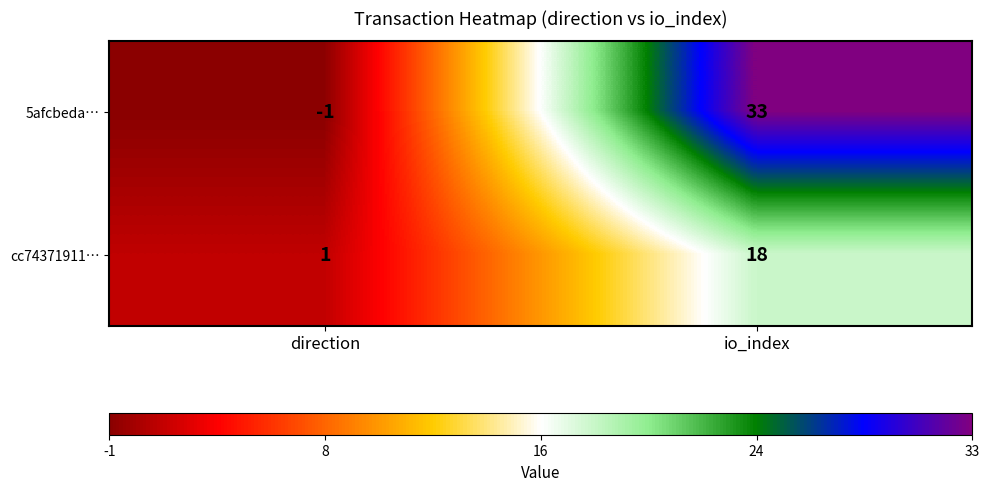

Read the cc74371911… value at io_index, to the nearest 10.

20